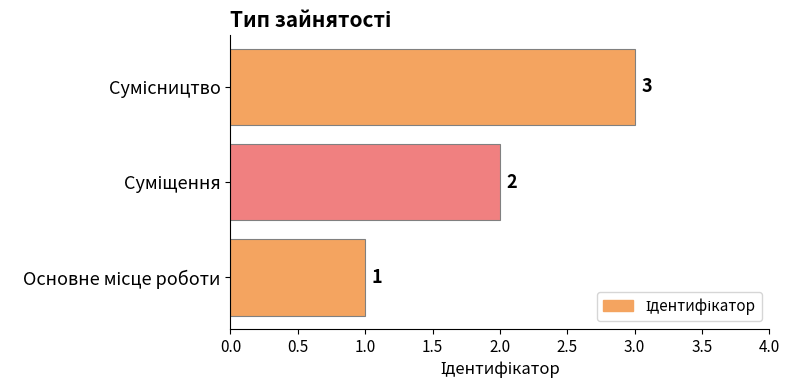

What is the maximum value shown in the chart?

3